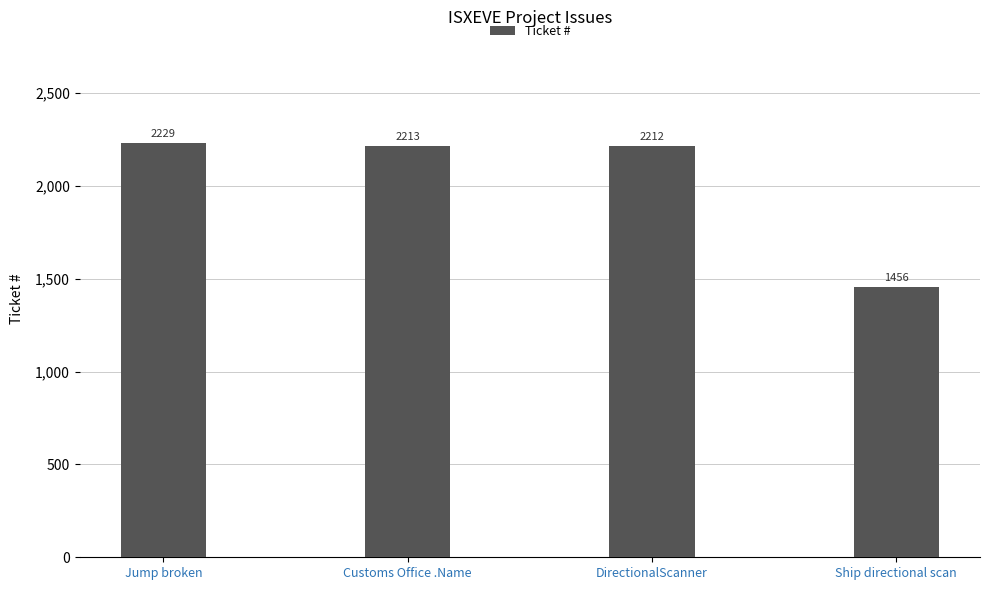

Are the bars horizontal?

No